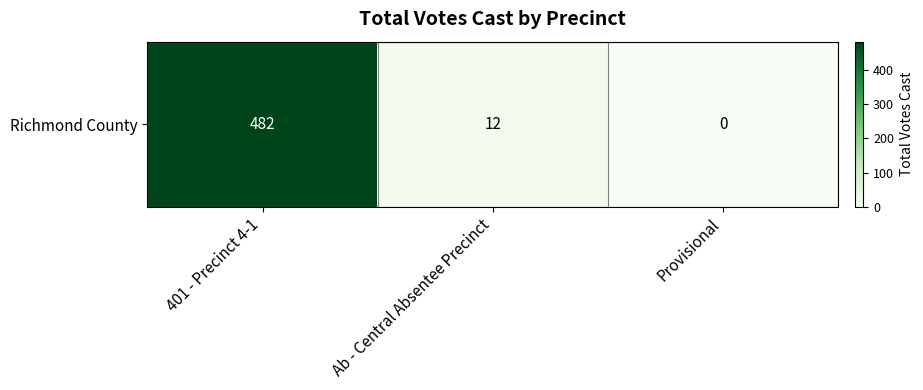

Between 401 - Precinct 4-1 and Provisional, which is larger?

401 - Precinct 4-1